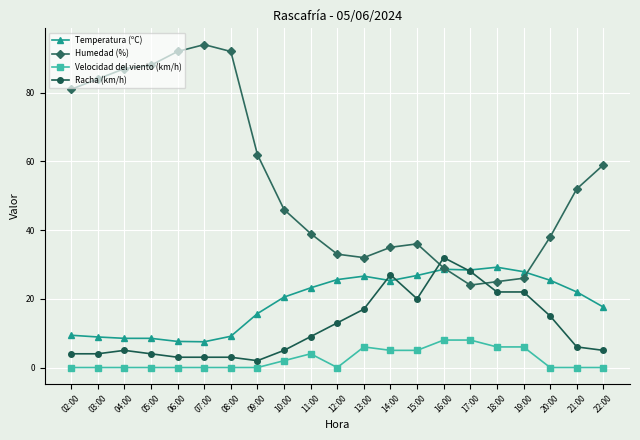

How many interior local peaks does the Humedad (%) series have?

2